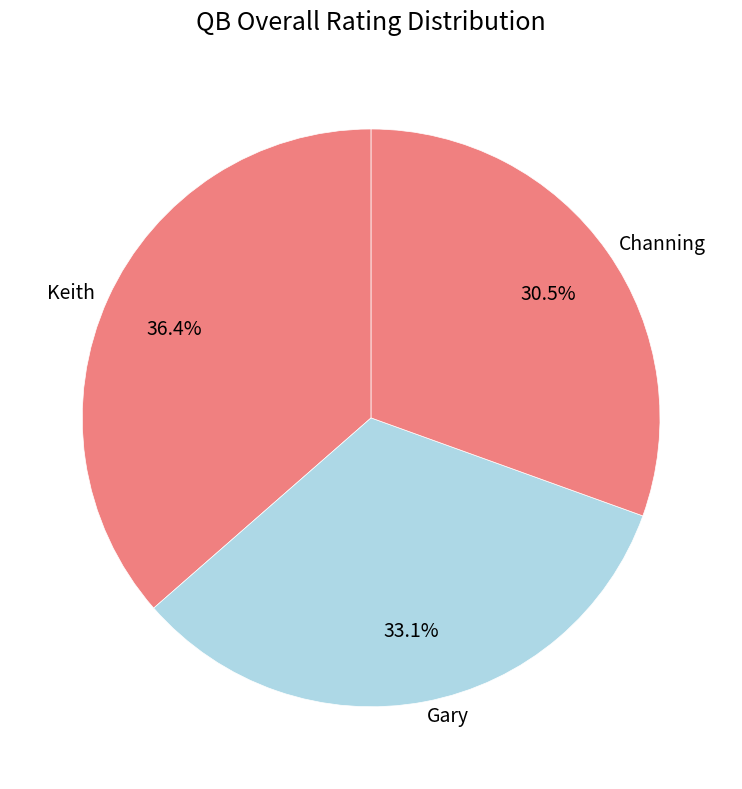

Between Keith and Gary, which is larger?

Keith